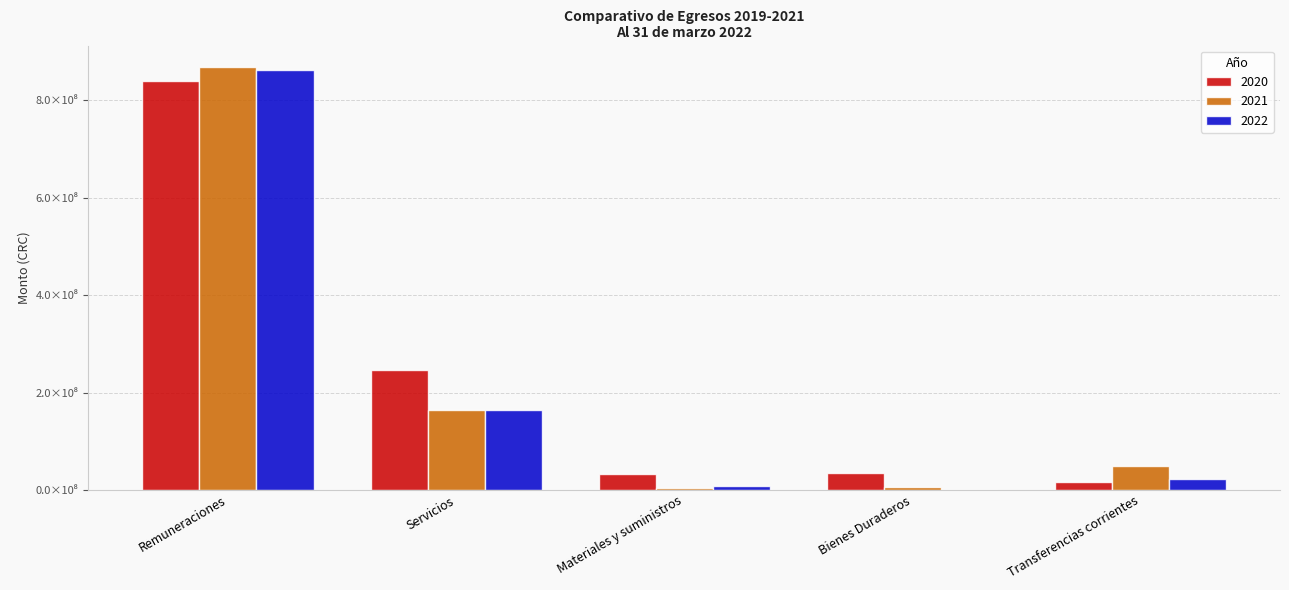

Reading left to right, list all the values displayed in this chart.

2020: Remuneraciones=839899928.7	Servicios=246877240.1	Materiales y suministros=32902530.0	Bienes Duraderos=34194310.5	Transferencias corrientes=17109526.7
2021: Remuneraciones=869343632.7	Servicios=163868430.4	Materiales y suministros=3662976.2	Bienes Duraderos=6224151.3	Transferencias corrientes=50105059.6
2022: Remuneraciones=861865252.5	Servicios=164192902.3	Materiales y suministros=9063134.2	Bienes Duraderos=121900.0	Transferencias corrientes=22626261.6